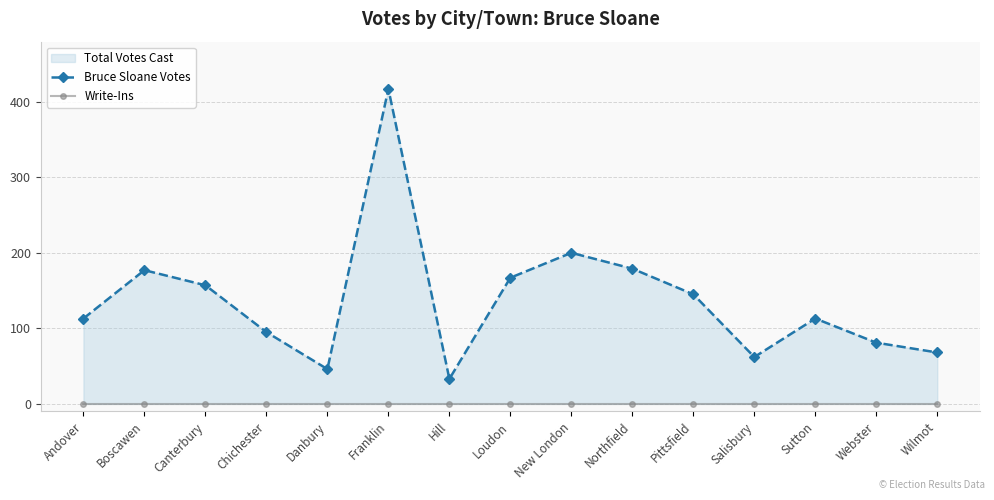

Which series has the largest range (max minus min)?

Bruce Sloane Votes